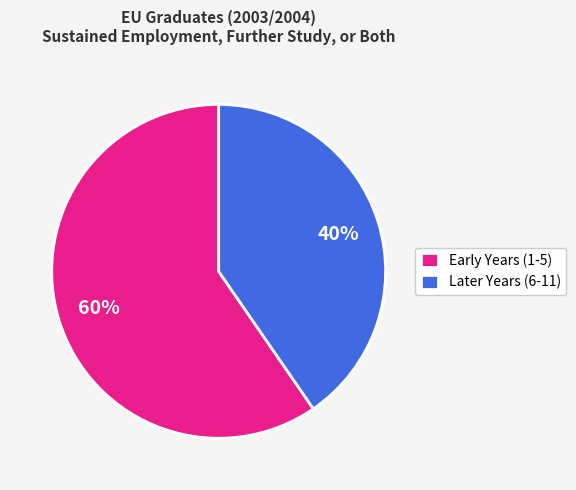

Do Early Years (1-5) and Later Years (6-11) together represent more than half of the pie?

Yes